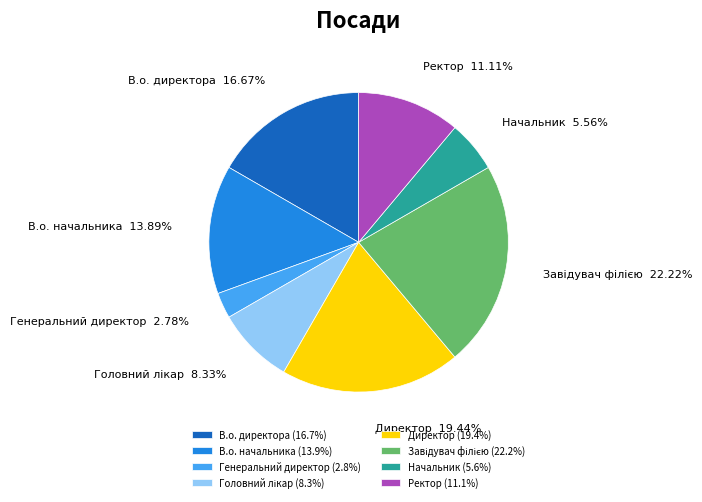

Which slice is the smallest?

Генеральний директор